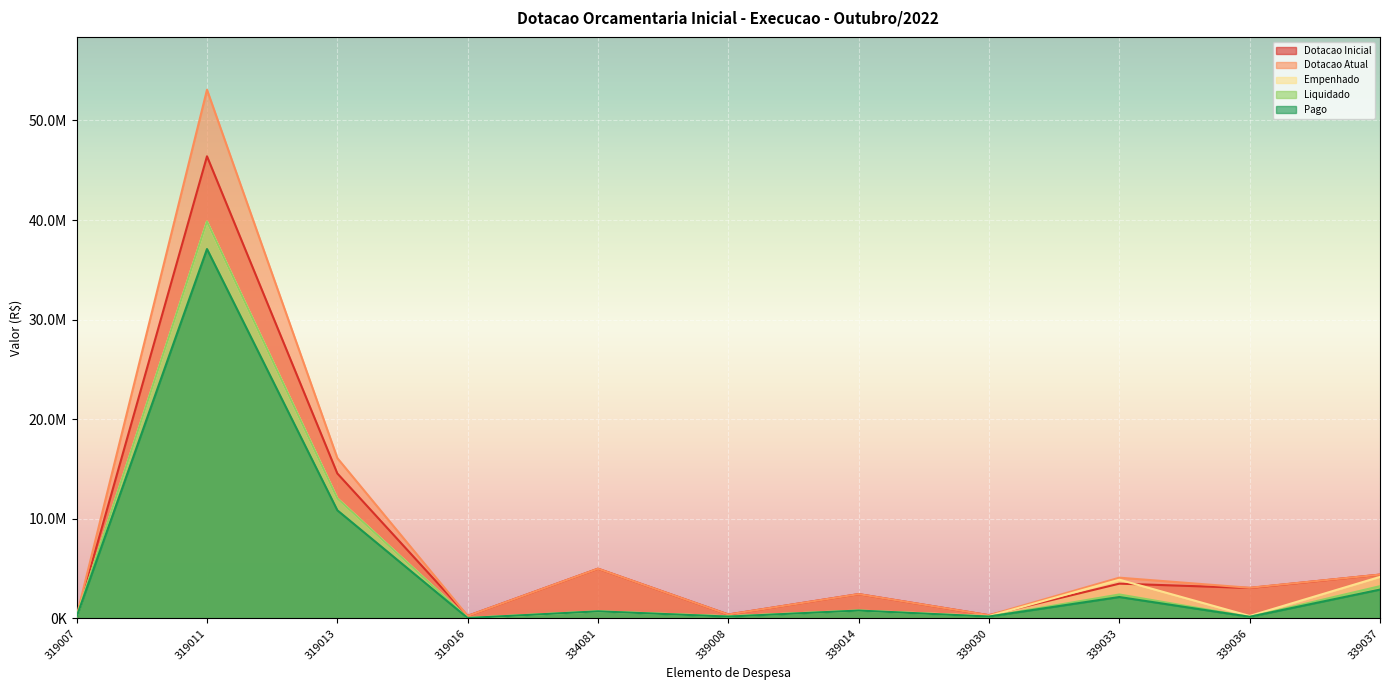

The Dotacao Inicial series shows 172963.0 at 319007. True or false?

True